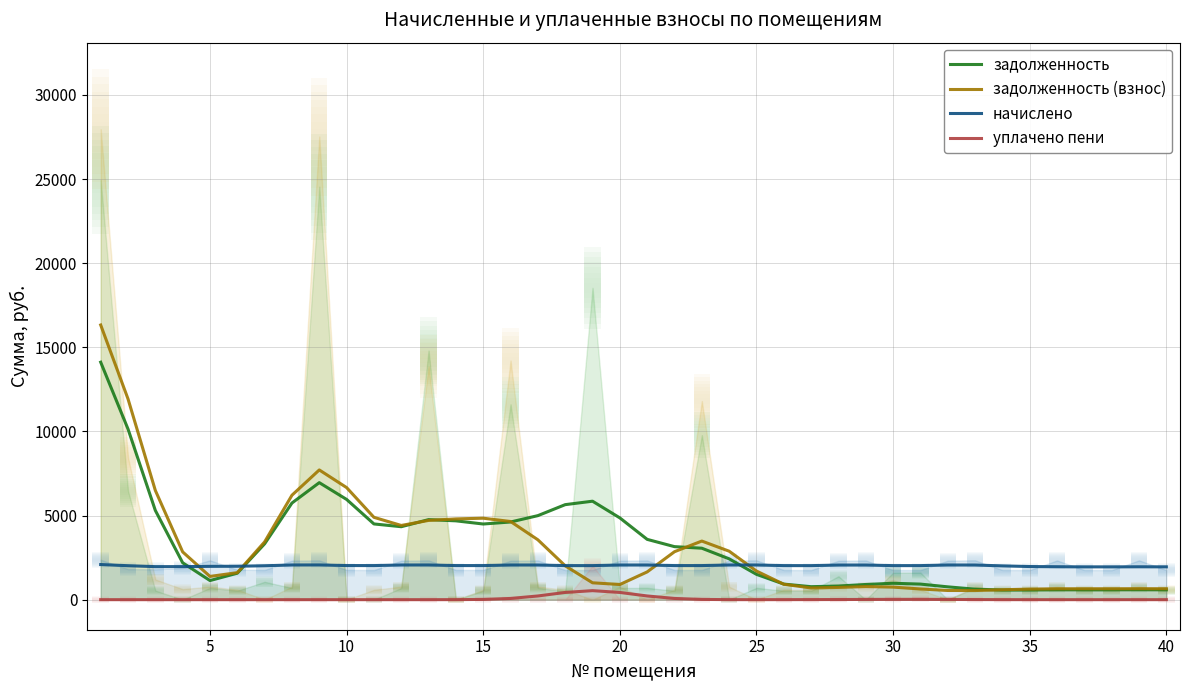

True or false: уплачено пени and начислено cross at least once.

False